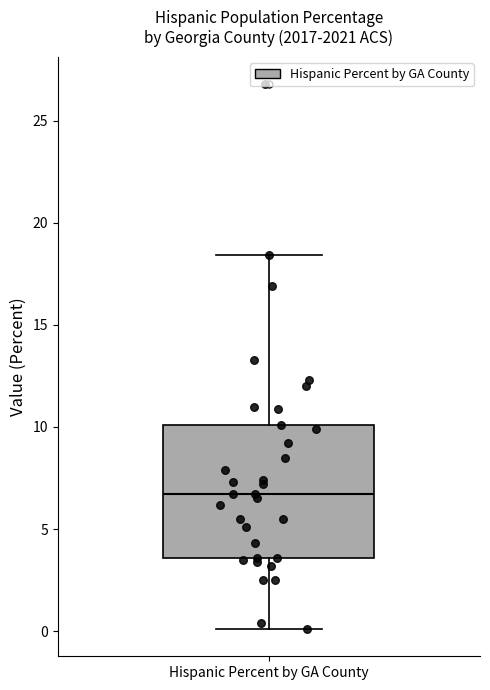

Transcribe this box plot: give where the median line is, the range the box spans, and where the two whiskers end, as read against the y-axis. The values are not printed on the chart, so give them approximately, as read against the axis.

median 6.5, box 3.5 to 10.0, whiskers 0.0 to 18.5